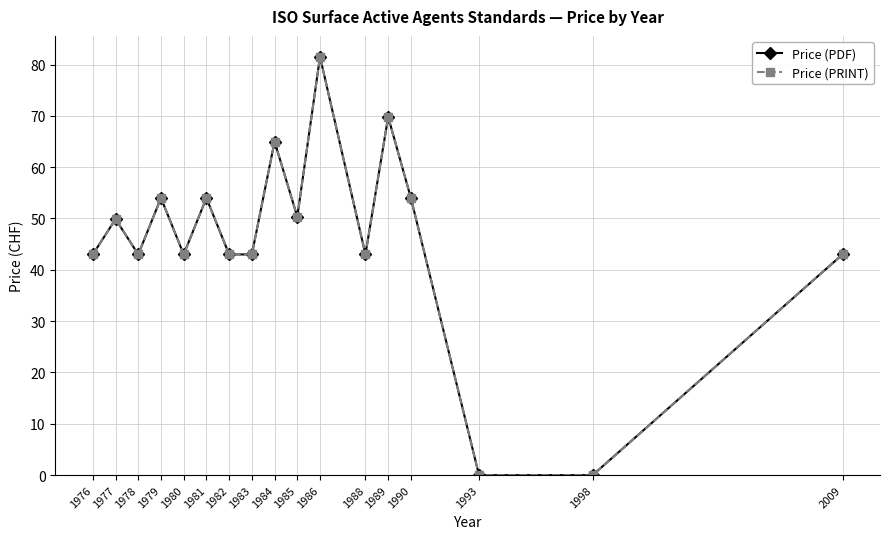

Where is the first local maximum for Price (PDF)?

1977